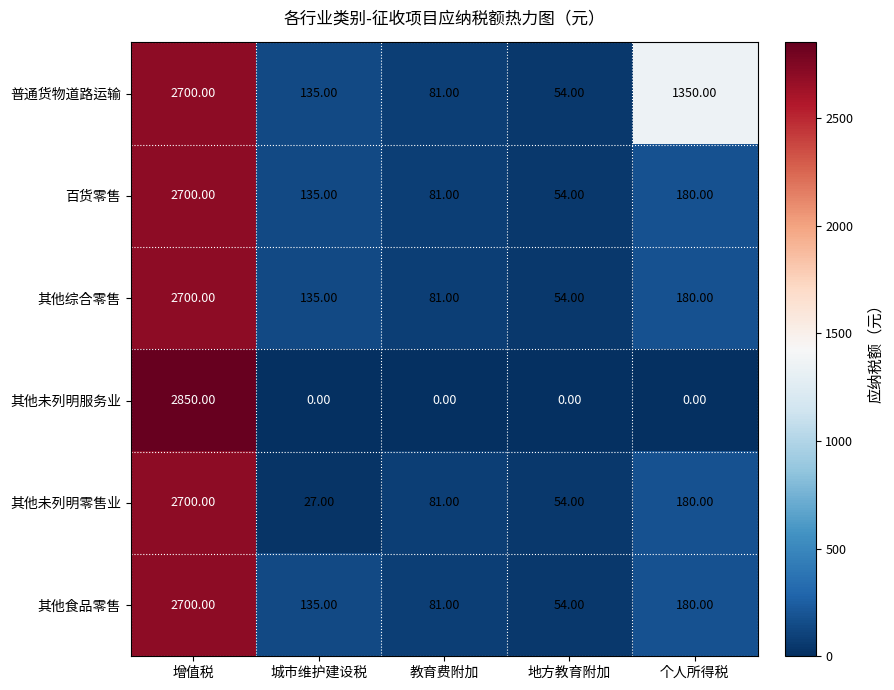

Rank the categories by 其他综合零售 value from lowest to highest.

地方教育附加, 教育费附加, 城市维护建设税, 个人所得税, 增值税